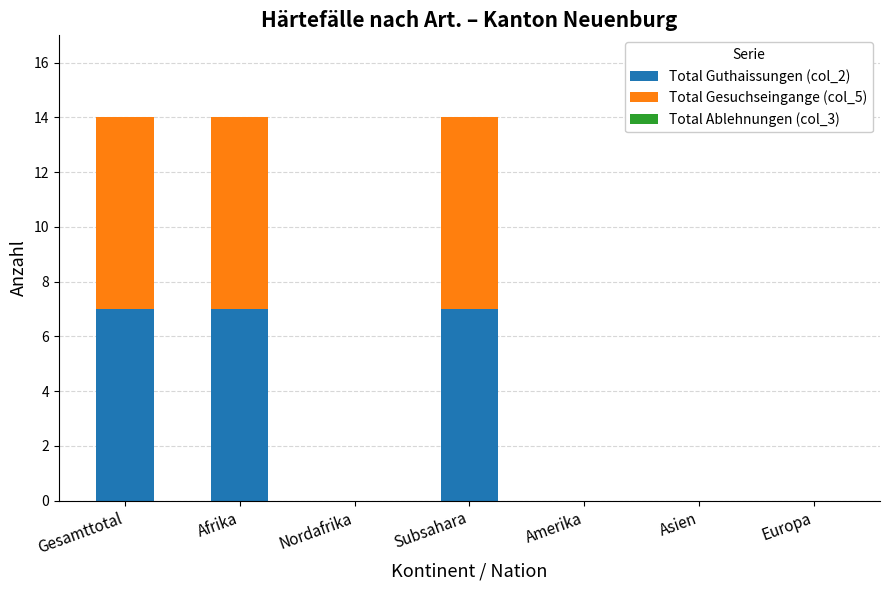

Does the chart contain stacked bars?

Yes